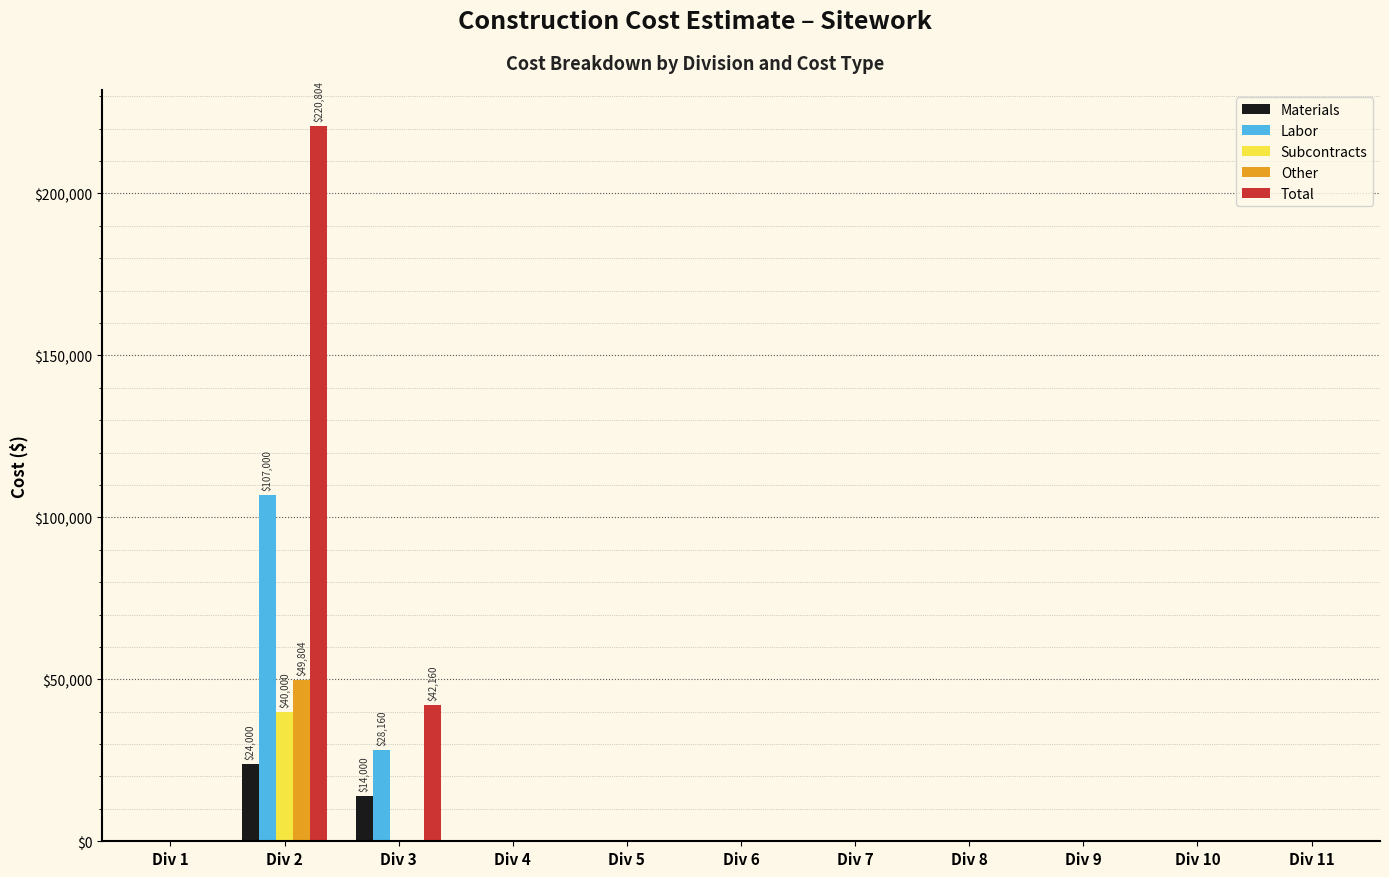

What is the maximum value shown in the chart?

220804